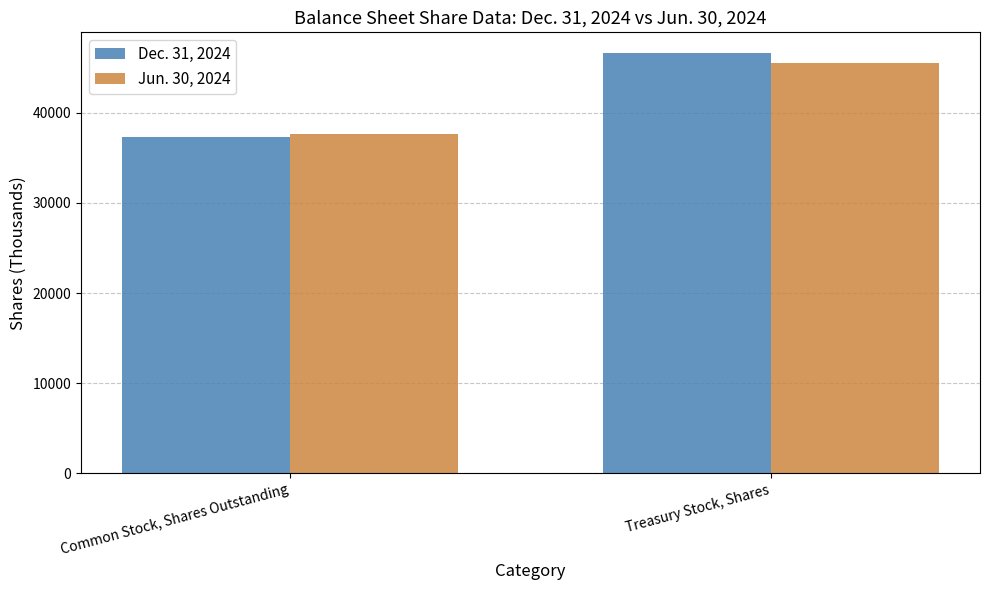

Reading left to right, transcribe all the data shown in this chart.

Dec. 31, 2024: 37289	46597
Jun. 30, 2024: 37681	45513